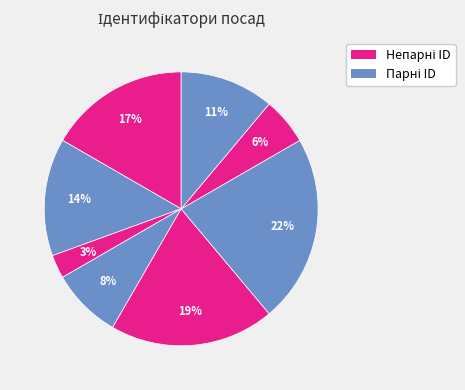

To the nearest percent, what is the difference between the largest and smallest slice percentages?

19%